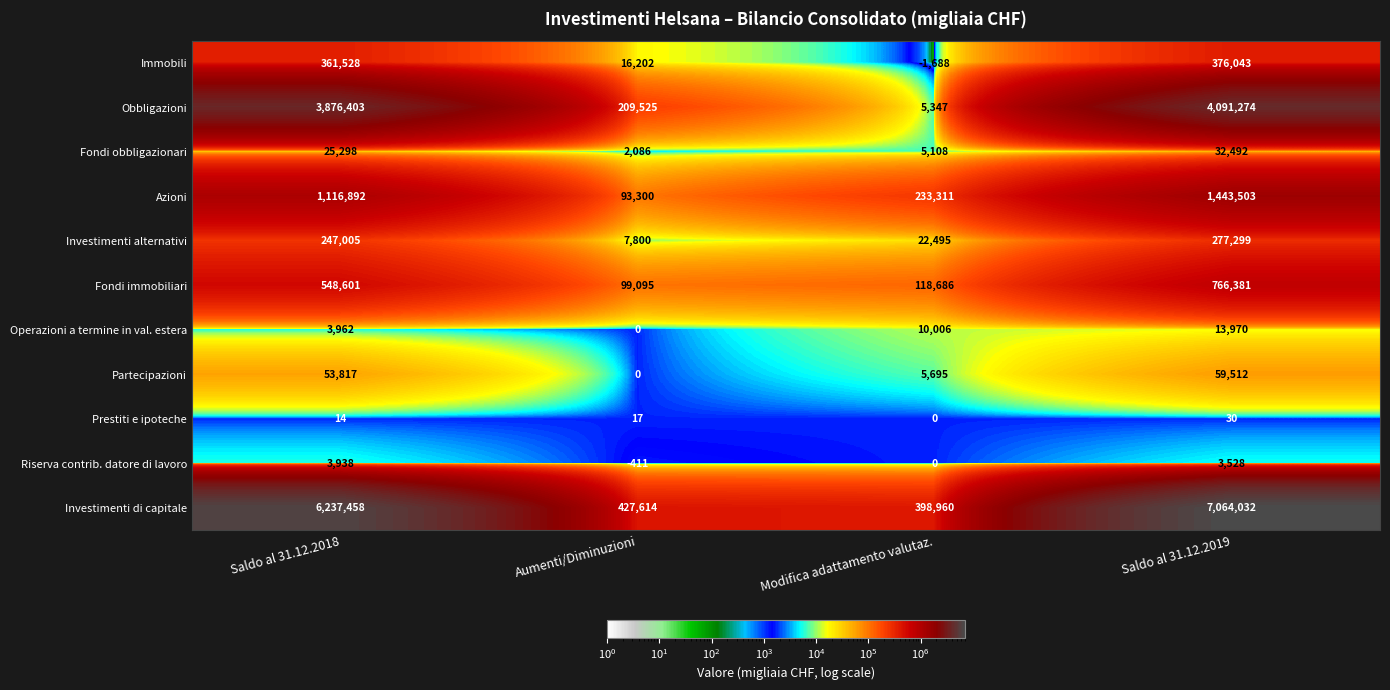

Which category has the highest value across all series?

Saldo al 31.12.2019